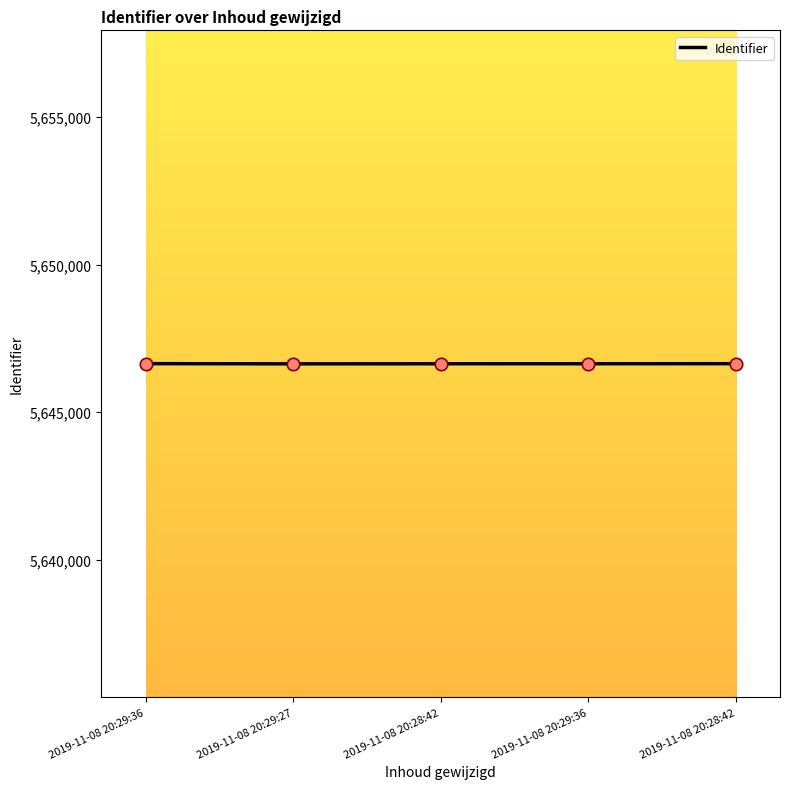

What is the ratio of the value at 2019-11-08 20:29:36 to the value at 2019-11-08 20:28:42?

1.0